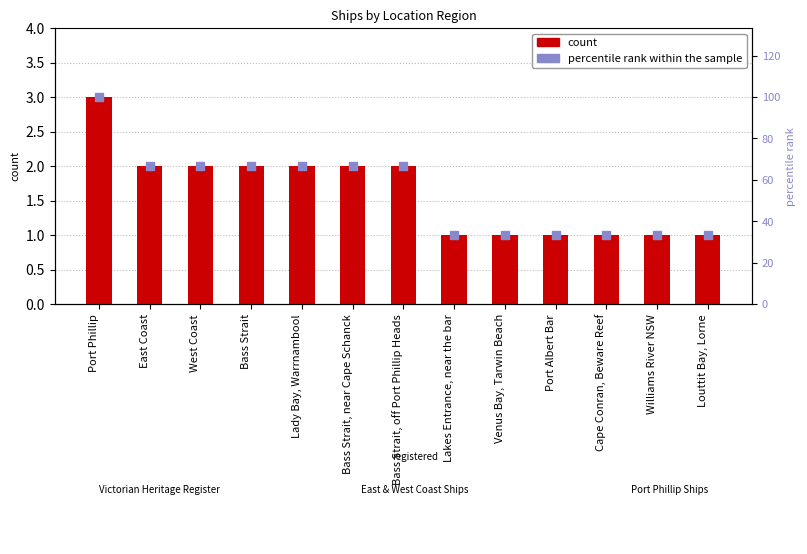

At which category is the sum across all series the highest?

Port Phillip